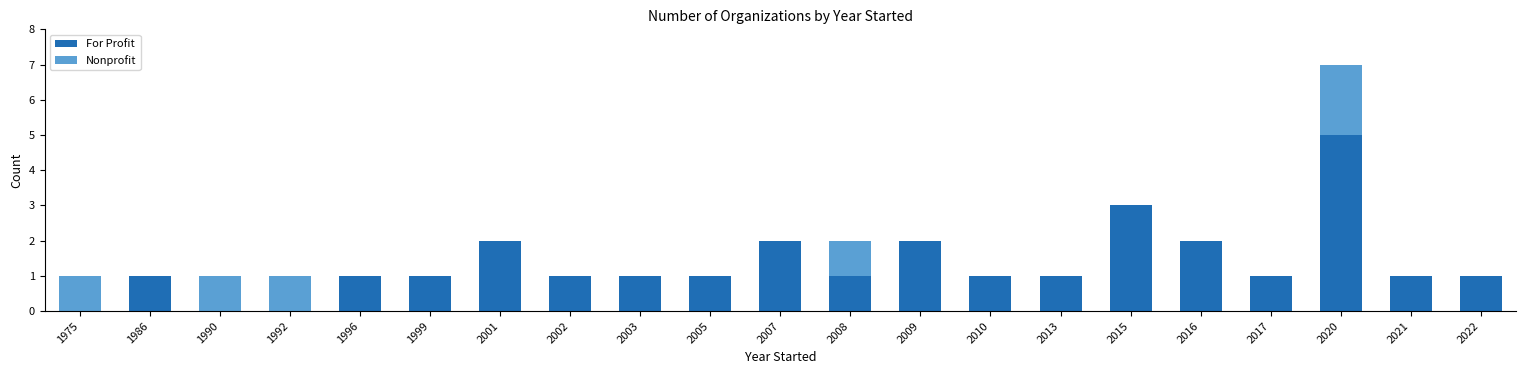

The value of For Profit at 2005 is 1. True or false?

True